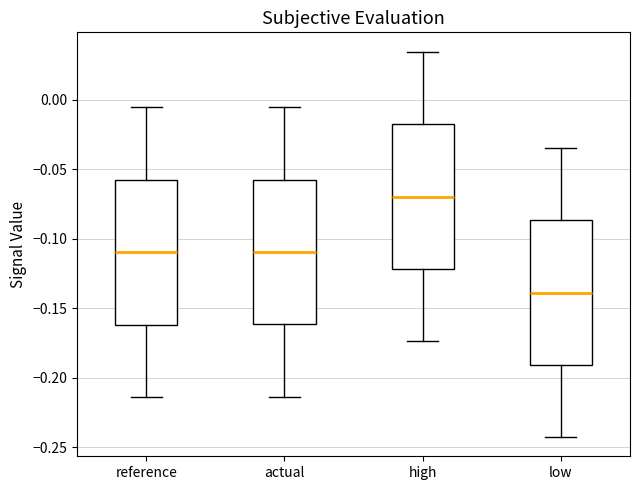

Reading left to right, read every box against the y-axis: the position of its median line, the range the box covers, and the ends of its whiskers. The values are not printed on the chart, so give them approximately, as read against the axis.

reference: median -0.110, box -0.160 to -0.060, whiskers -0.215 to -0.005
actual: median -0.110, box -0.160 to -0.060, whiskers -0.215 to -0.005
high: median -0.070, box -0.120 to -0.020, whiskers -0.175 to 0.035
low: median -0.140, box -0.190 to -0.085, whiskers -0.245 to -0.035